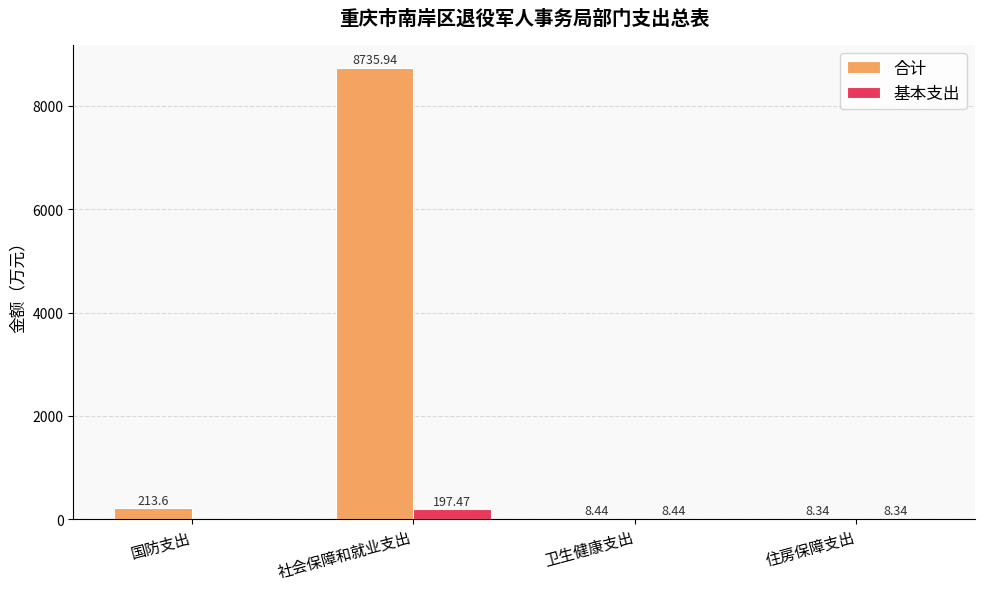

How many distinct data groups are displayed?

2